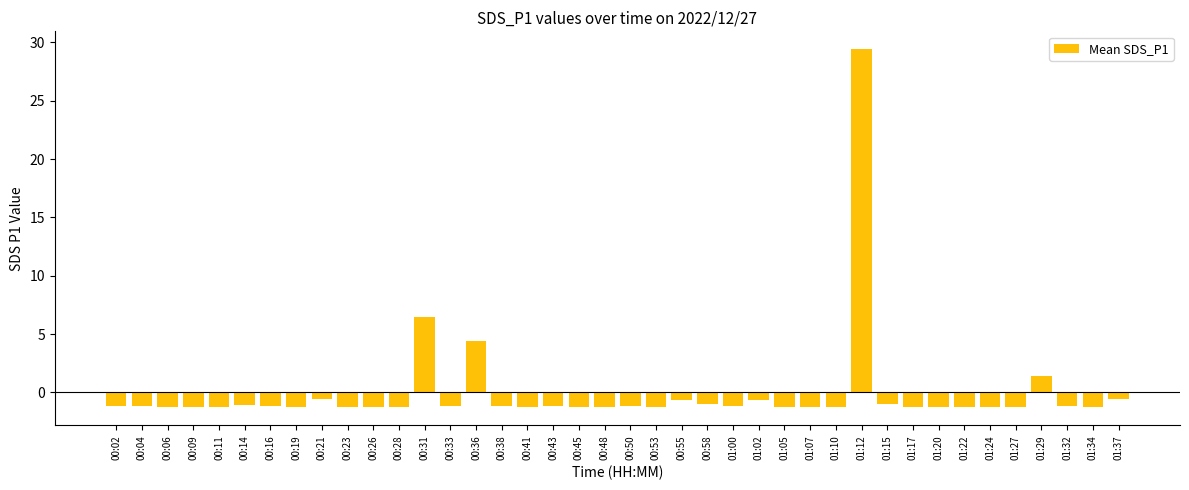

How many bars are there in total?

40